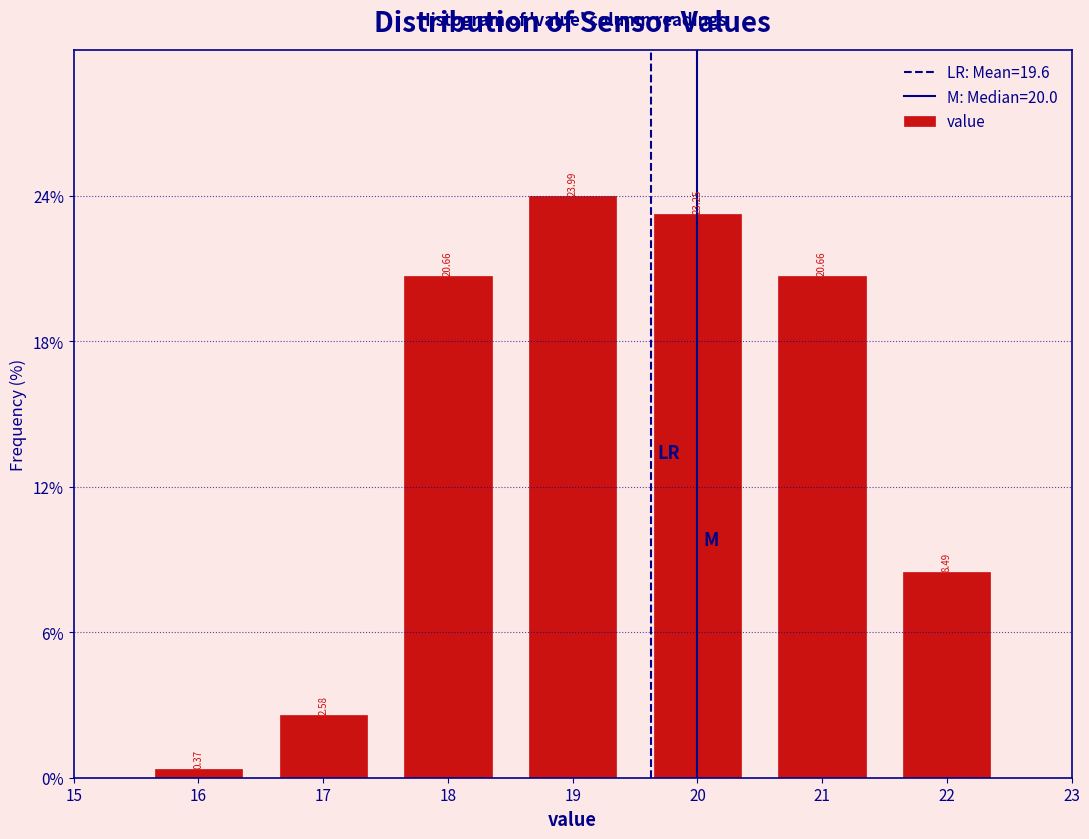

Reading left to right, transcribe this chart: for each bar, give the range it covers on the x-axis and its height.

15.5 to 16.5: 0.37
16.5 to 17.5: 2.58
17.5 to 18.5: 20.66
18.5 to 19.5: 23.99
19.5 to 20.5: 23.25
20.5 to 21.5: 20.66
21.5 to 22.5: 8.49